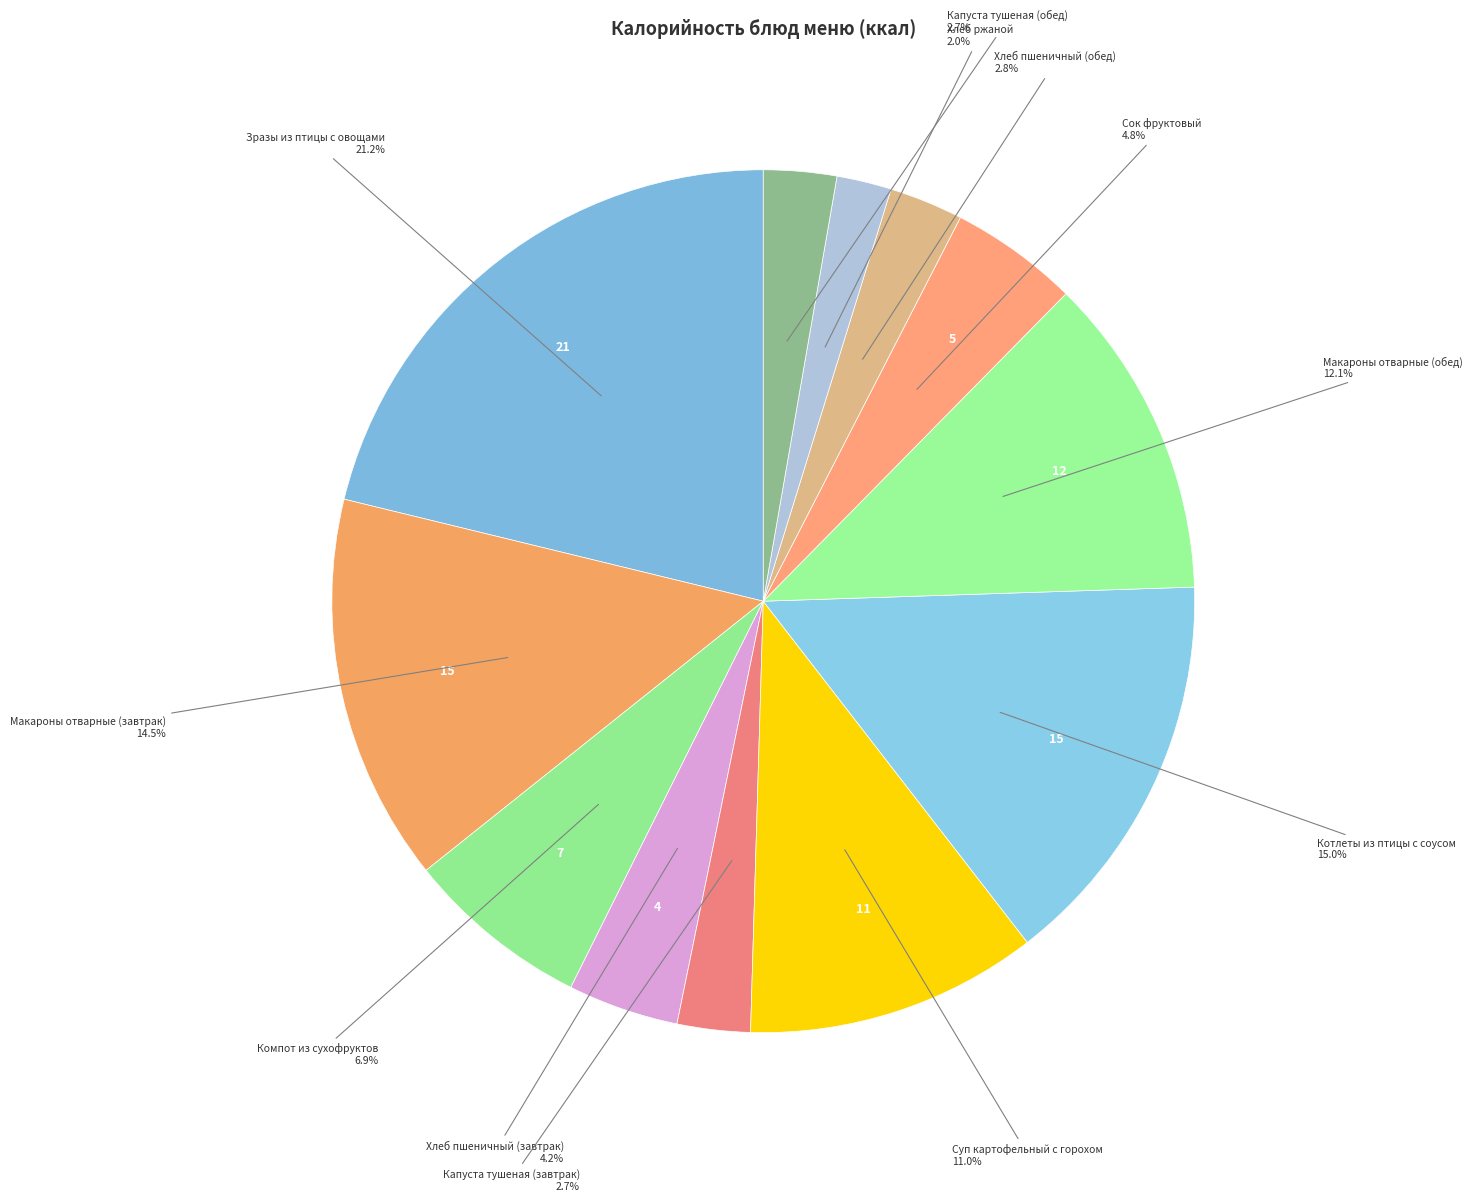

How many segments does this pie chart have?

12